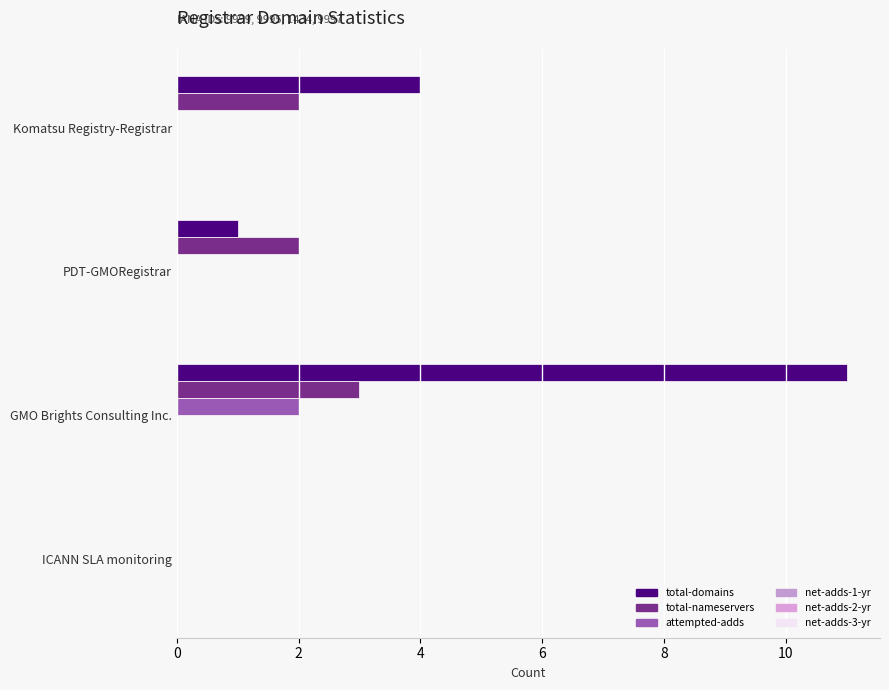

How many categories are shown in the chart?

4